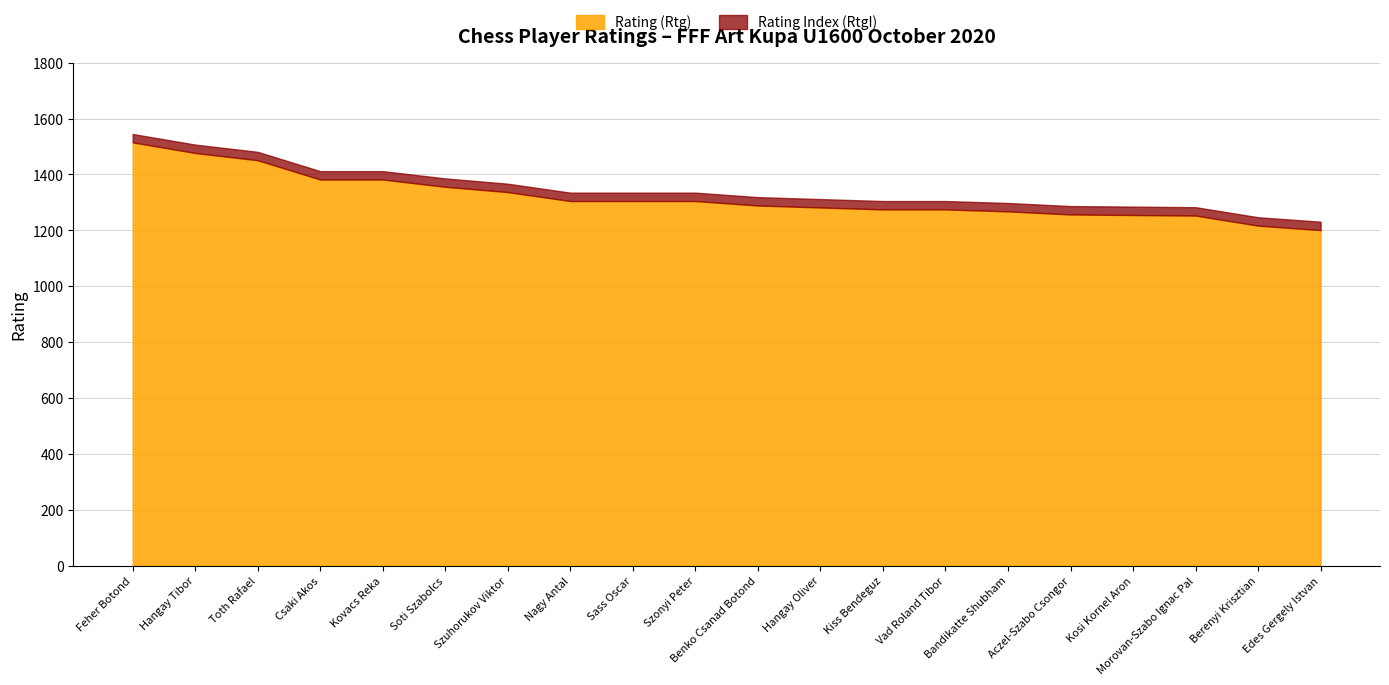

Rank the categories by Rating Index (RtgI) value from lowest to highest.

Edes Gergely Istvan, Berenyi Krisztian, Morovan-Szabo Ignac Pal, Kosi Kornel Aron, Aczel-Szabo Csongor, Bandikatte Shubham, Kiss Bendeguz, Vad Roland Tibor, Hangay Oliver, Benko Csanad Botond, Nagy Antal, Sass Oscar, Szonyi Peter, Szuhorukov Viktor, Soti Szabolcs, Csaki Akos, Kovacs Reka, Toth Rafael, Hangay Tibor, Feher Botond